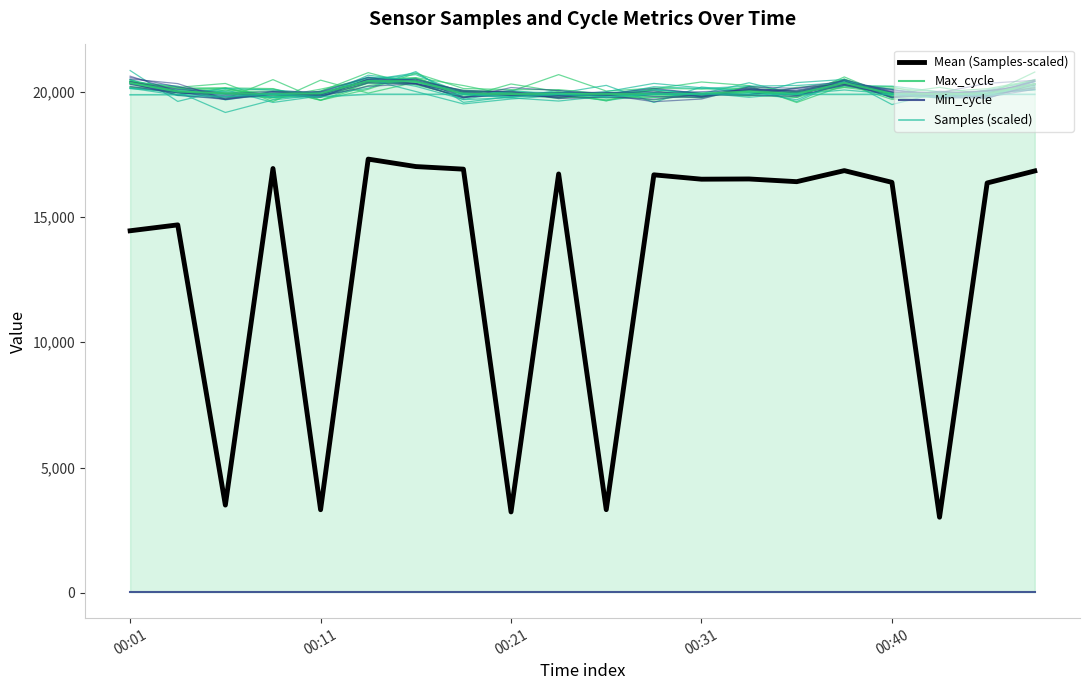

How many data points does each series have?

20